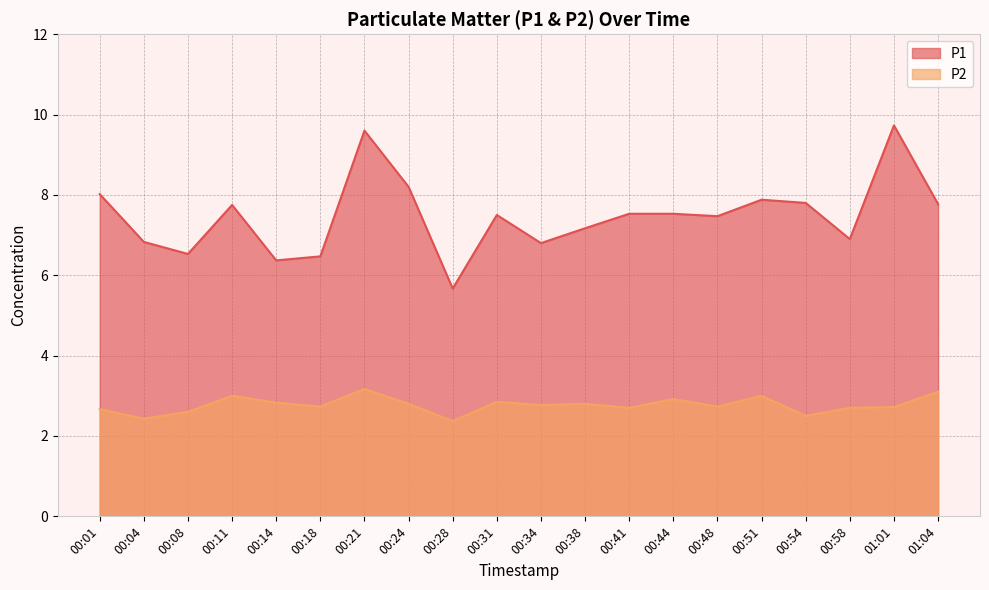

How many series are shown in this chart?

2